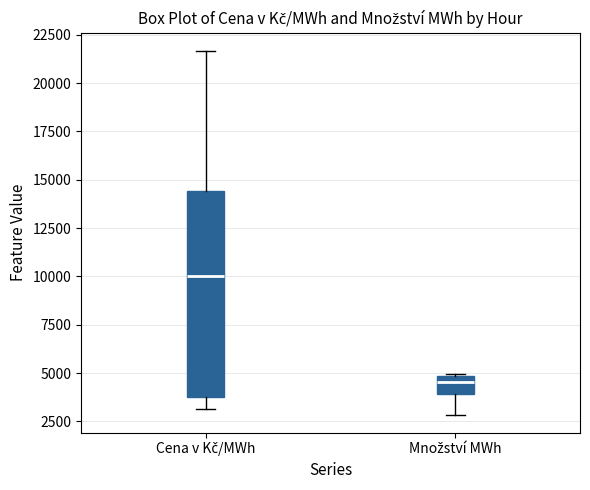

Reading left to right, read every box against the y-axis: the position of its median line, the range the box covers, and the ends of its whiskers. The values are not printed on the chart, so give them approximately, as read against the axis.

Cena v Kč/MWh: median 10000, box 4000 to 14500, whiskers 3000 to 21500
Množství MWh: median 4500, box 4000 to 5000, whiskers 3000 to 5000